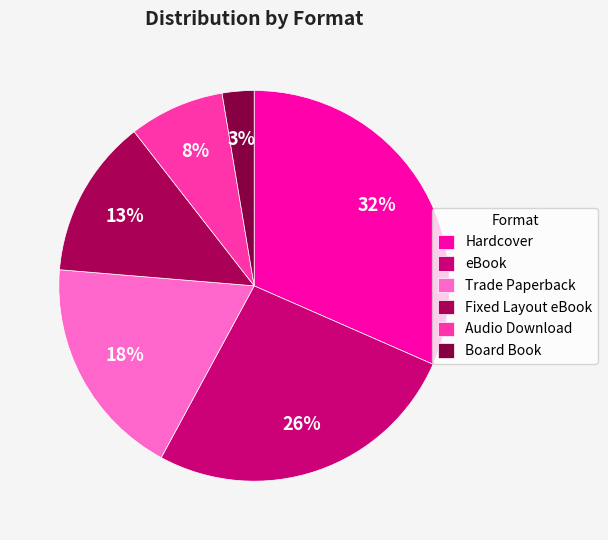

Does any single category account for the majority?

No